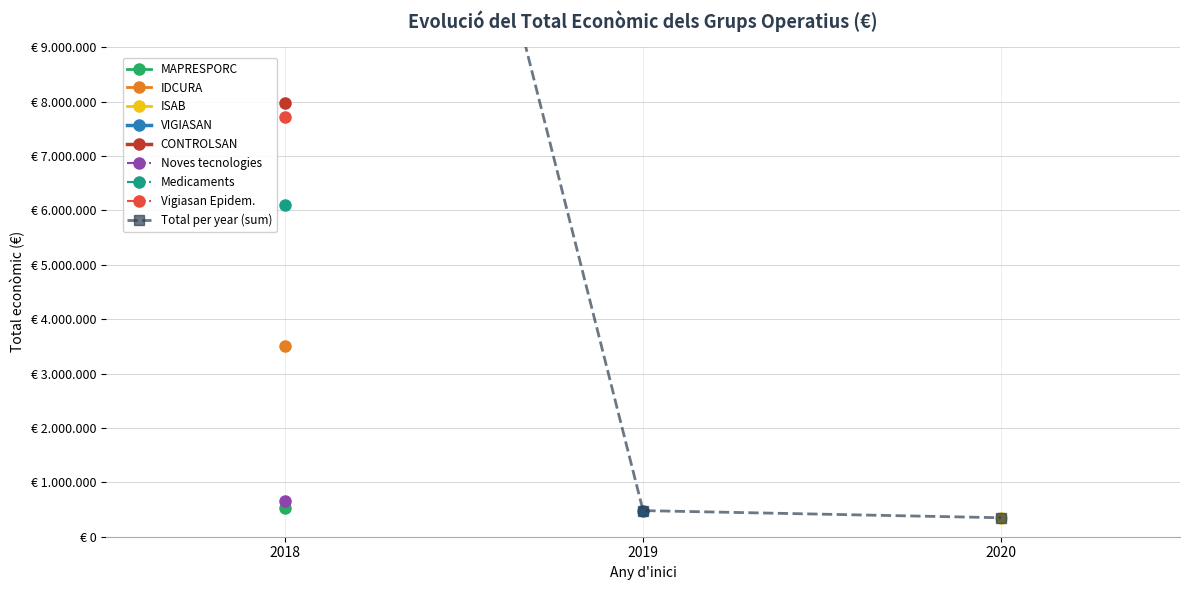

Is it true that the value at 2019 is 815427?

False